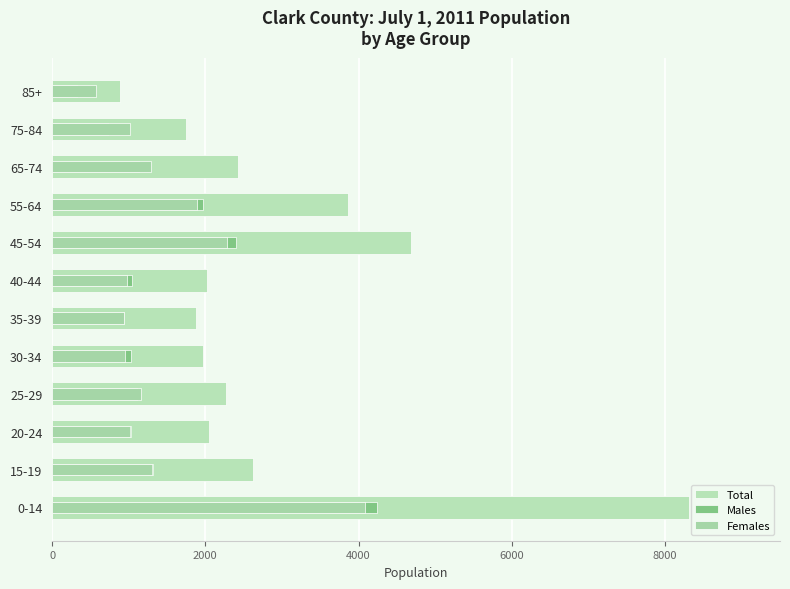

What are all the series names shown in the legend?

Total, Males, Females